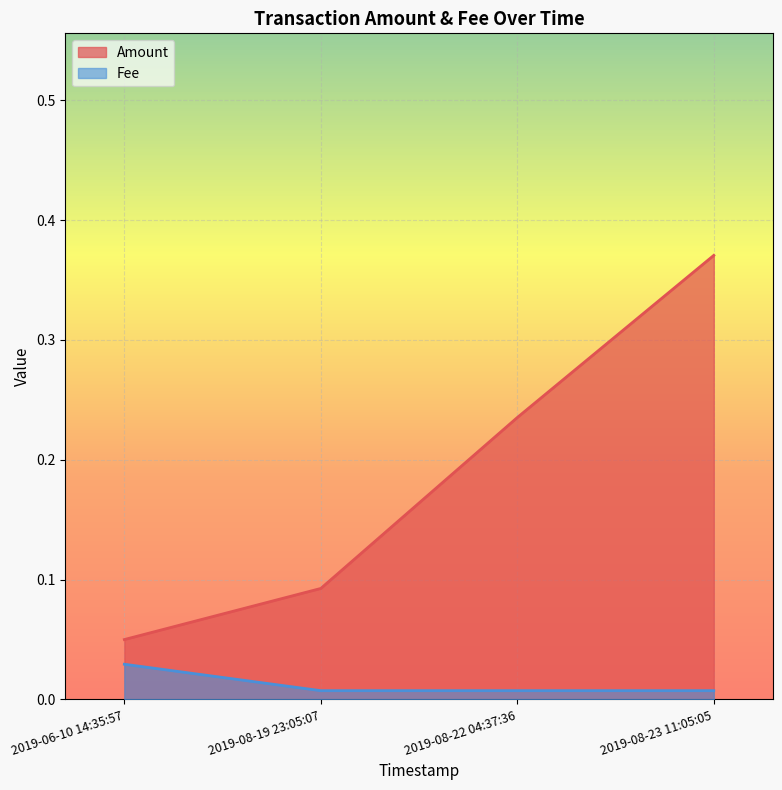

How many lines are shown in the chart?

2